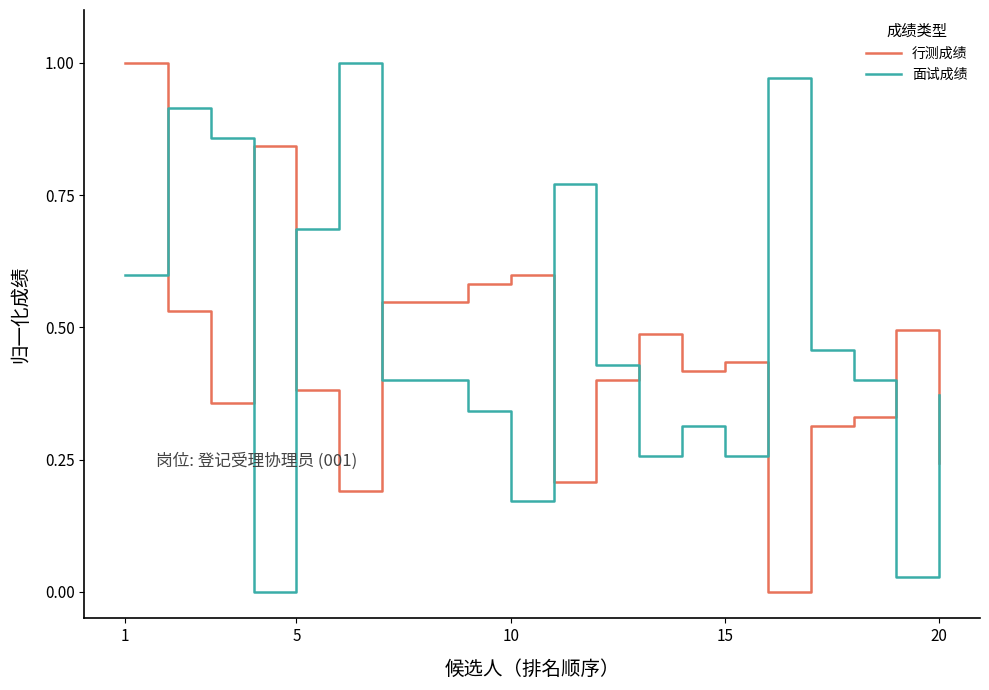

How many intersections are there between 面试成绩 and 行测成绩?

9